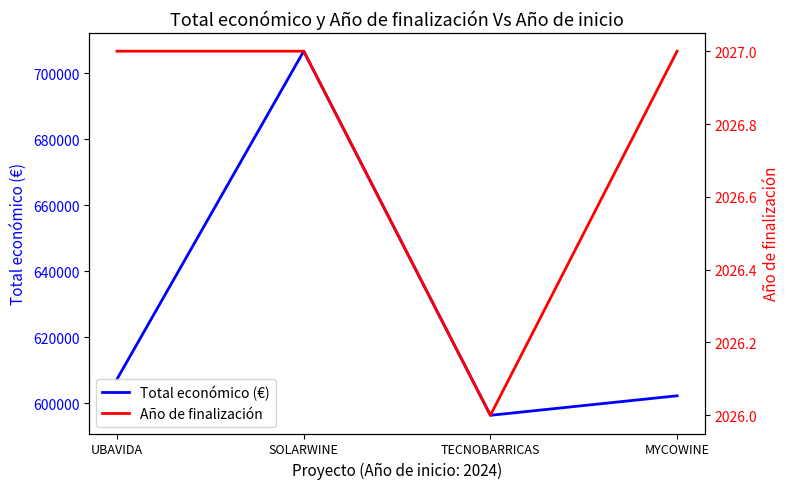

Which category has the highest value across all series?

SOLARWINE